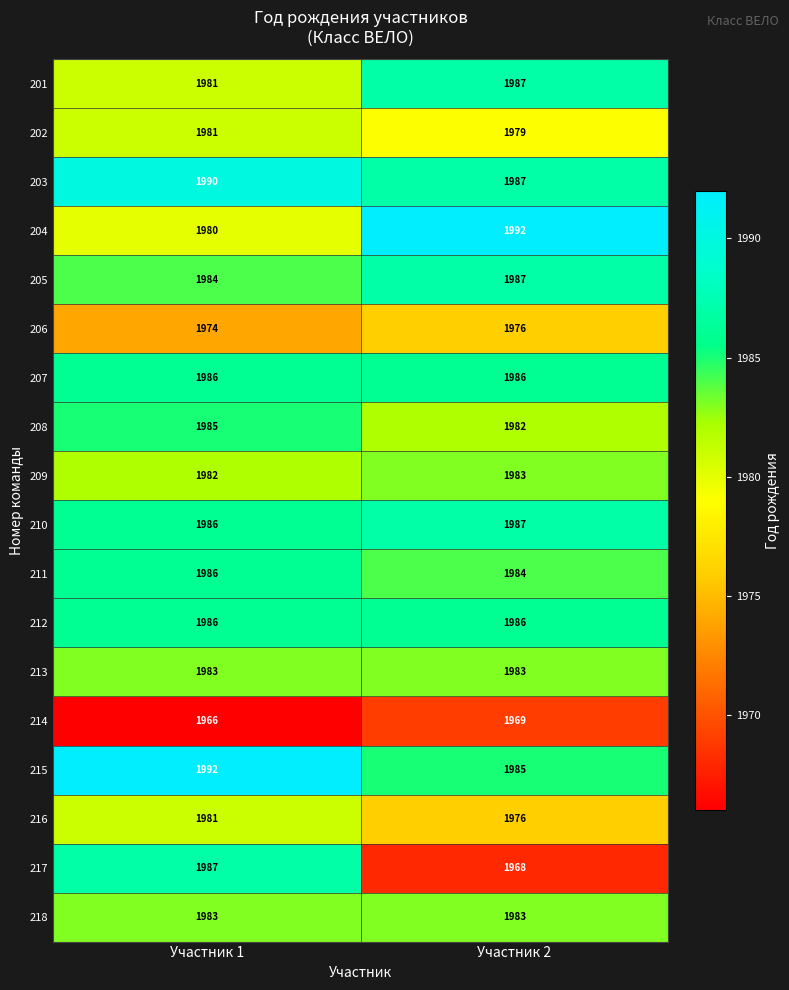

What is the average value of the 205 series?

1986